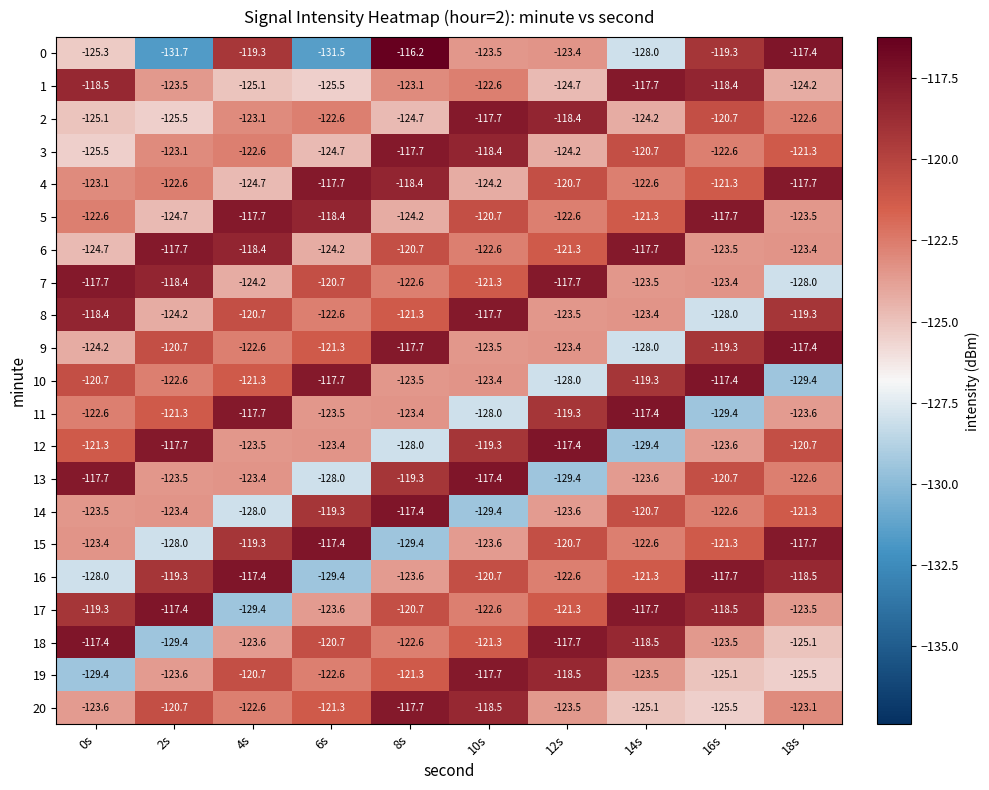

What is the average value of the 19 series?

-122.8